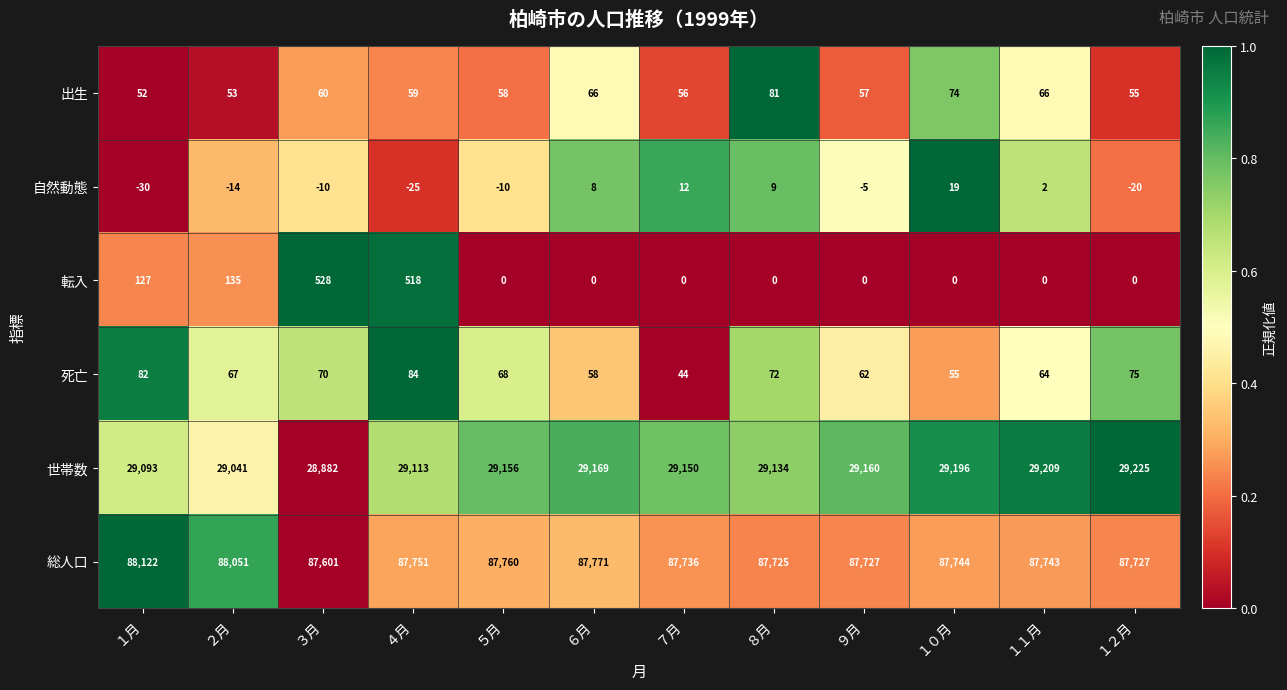

At how many categories does at least one series exceed 0?

12